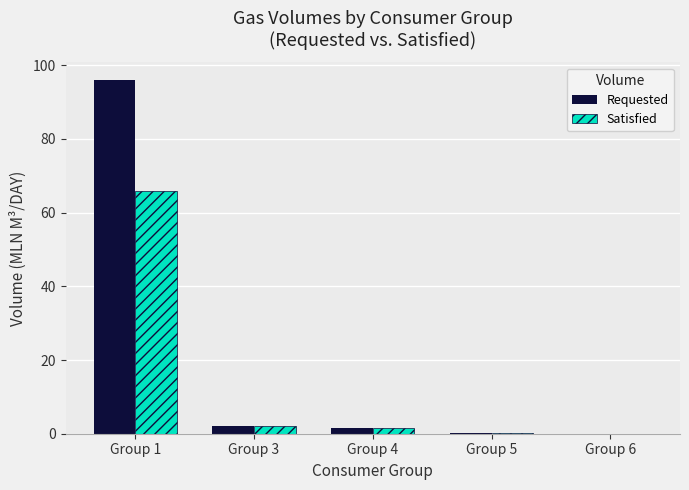

How many distinct data groups are displayed?

2